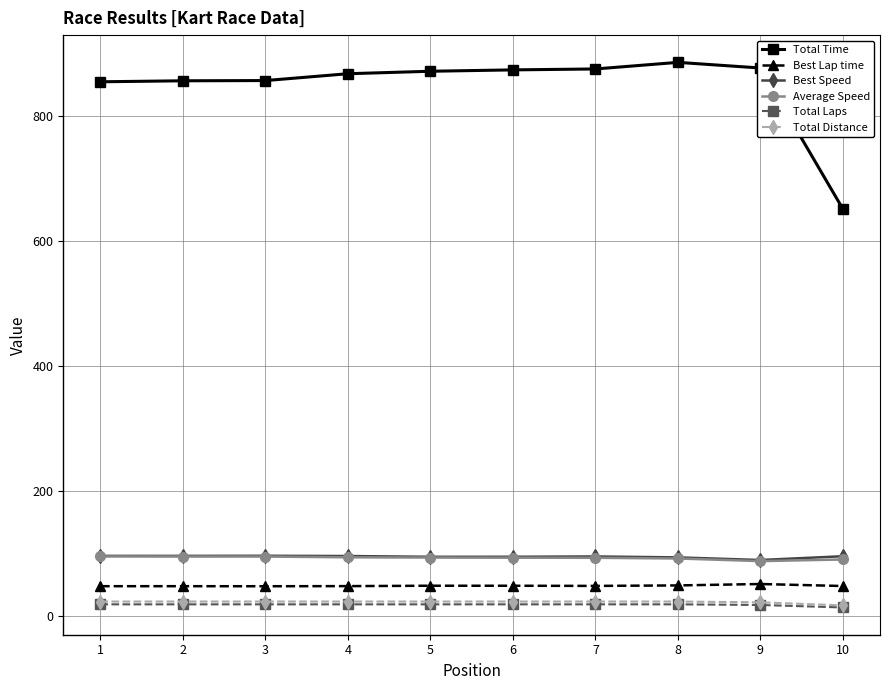

What are all the series names shown in the legend?

Total Time, Best Lap time, Best Speed, Average Speed, Total Laps, Total Distance